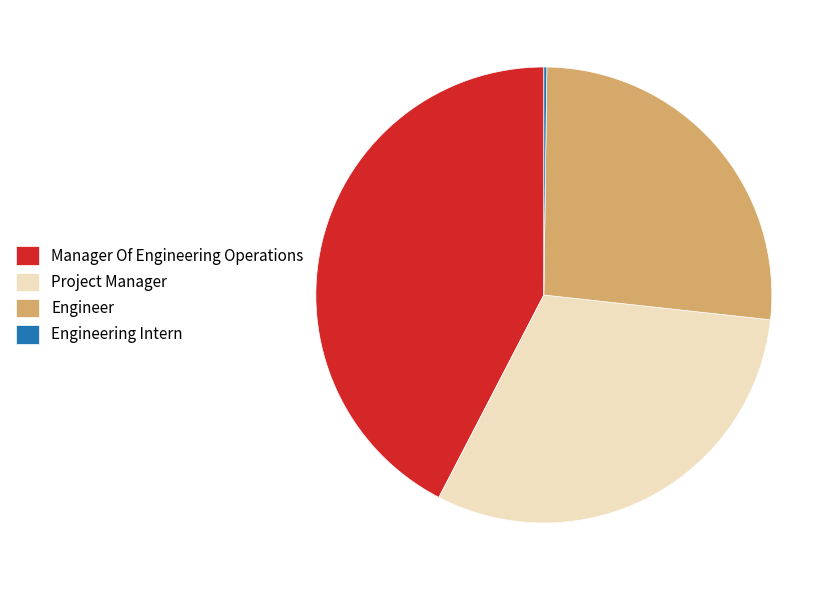

Is it true that Project Manager is 31% of the pie?

True